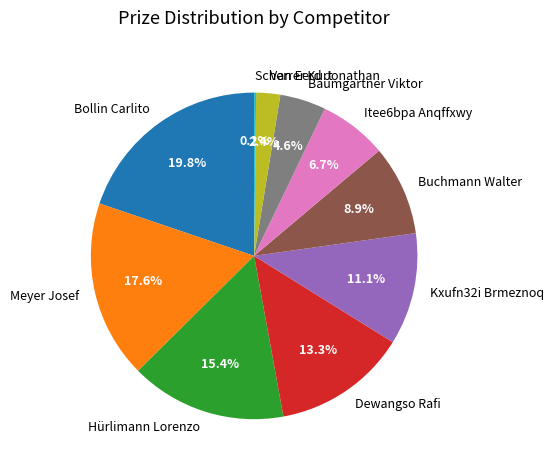

Between Baumgartner Viktor and Itee6bpa Anqffxwy, which is larger?

Itee6bpa Anqffxwy